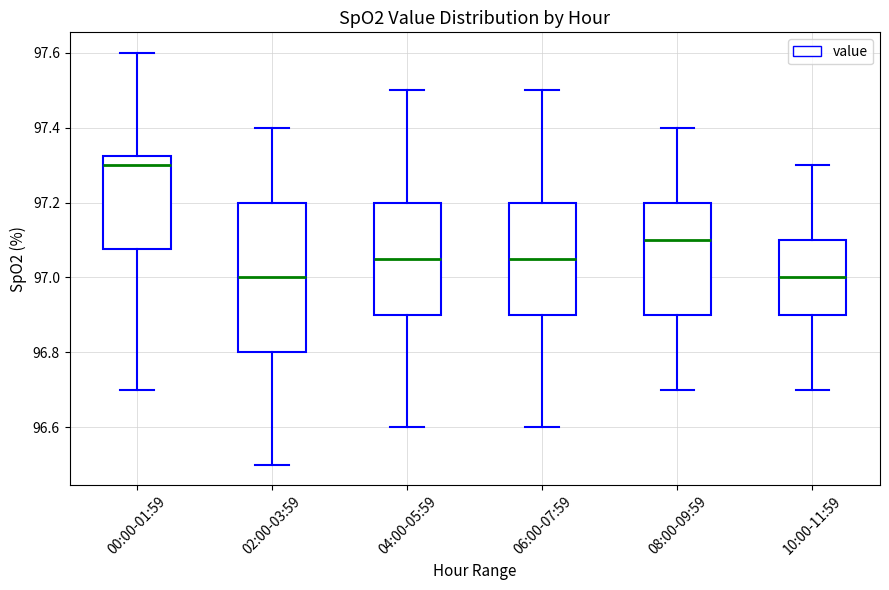

Reading left to right, transcribe this box plot: for each box, give where its median line is, the range the box spans, and where its two whiskers end, as read against the y-axis. The values are not printed on the chart, so give them approximately, as read against the axis.

00:00-01:59: median 97.30, box 97.08 to 97.32, whiskers 96.70 to 97.60
02:00-03:59: median 97.00, box 96.80 to 97.20, whiskers 96.50 to 97.40
04:00-05:59: median 97.06, box 96.90 to 97.20, whiskers 96.60 to 97.50
06:00-07:59: median 97.06, box 96.90 to 97.20, whiskers 96.60 to 97.50
08:00-09:59: median 97.10, box 96.90 to 97.20, whiskers 96.70 to 97.40
10:00-11:59: median 97.00, box 96.90 to 97.10, whiskers 96.70 to 97.30